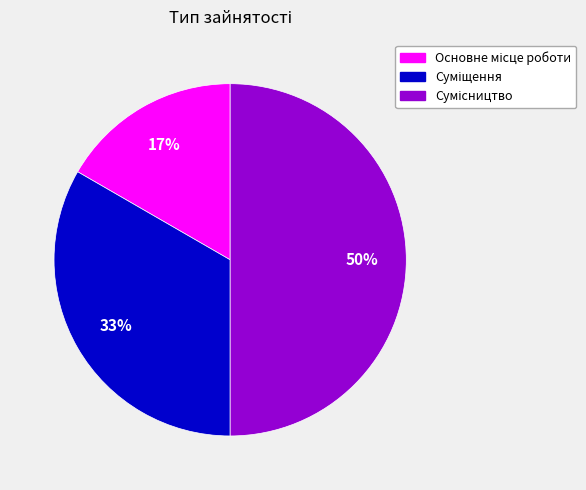

To the nearest percent, what is the difference between the largest and smallest slice percentages?

33%